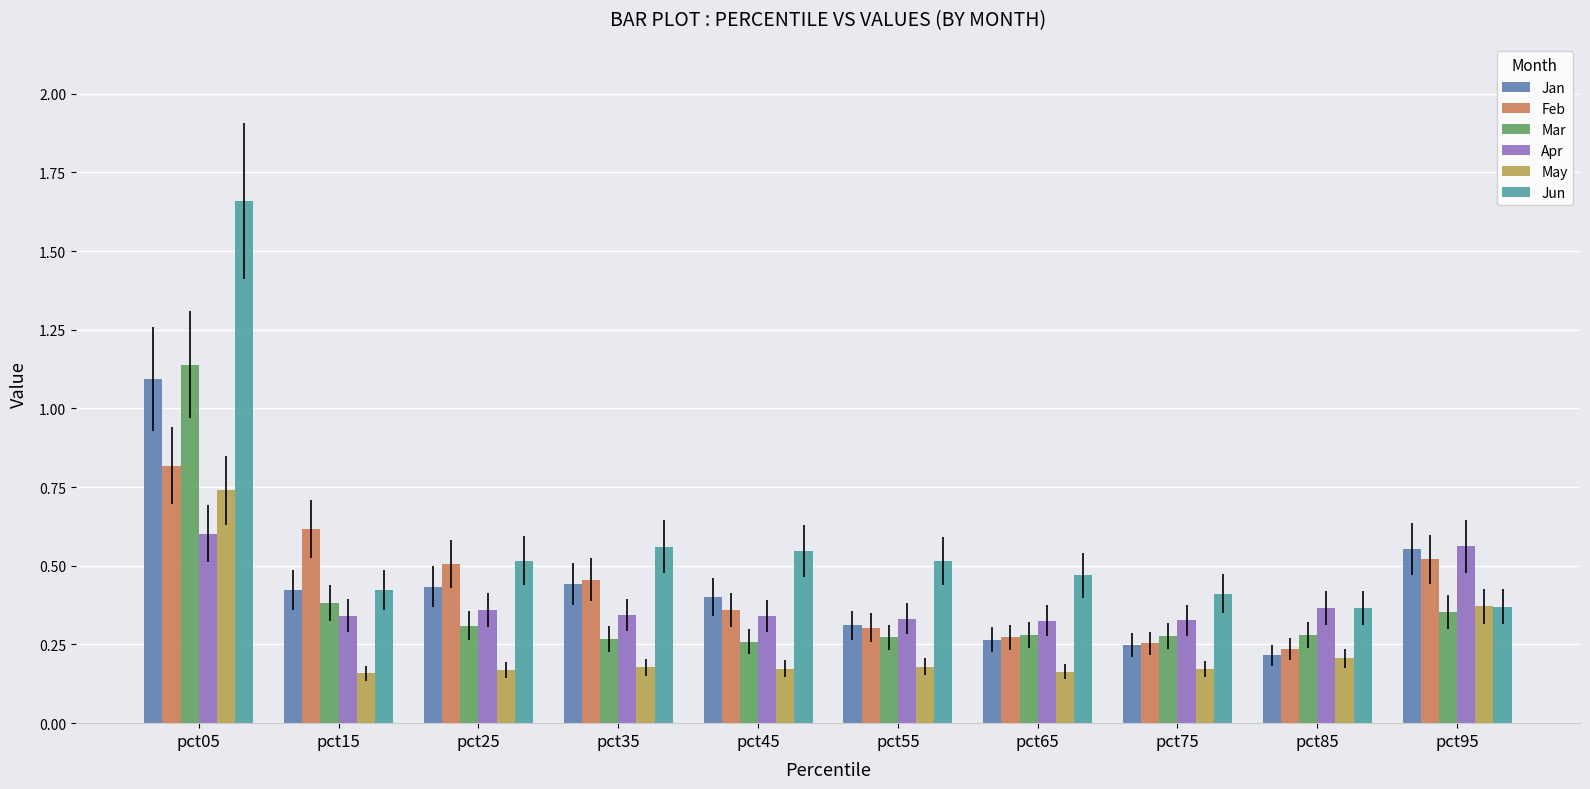

Is the value of May at pct05 greater than the value of Jan at pct35?

Yes